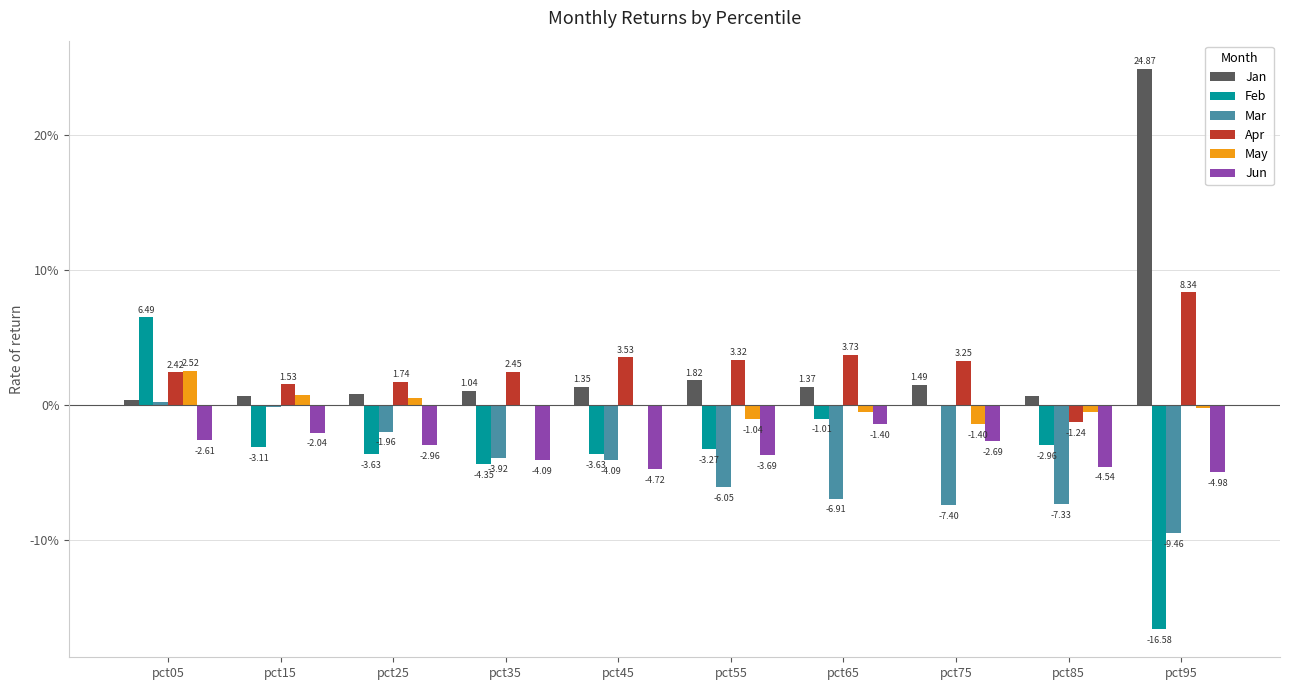

True or false: Apr has a value of 0.0 at pct05.

False